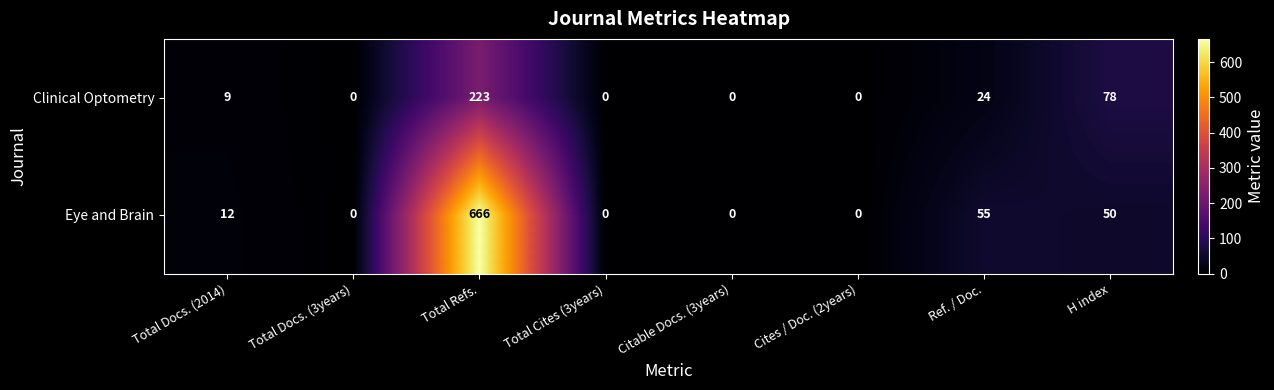

Is it true that Clinical Optometry equals 0 at Total Docs. (3years)?

True